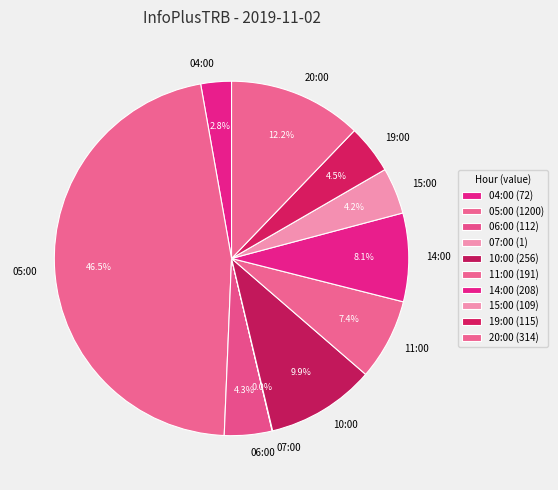

What is the total percentage of 10:00 and 11:00?

17.3%